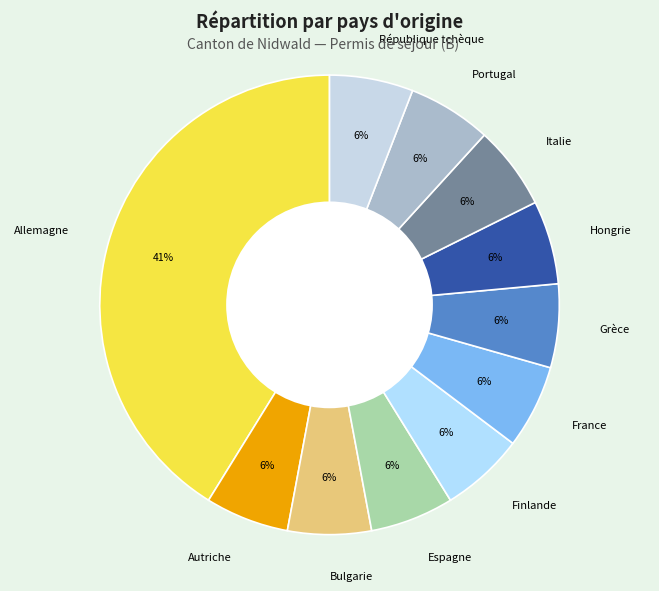

Is it true that République tchèque is 6% of the pie?

True